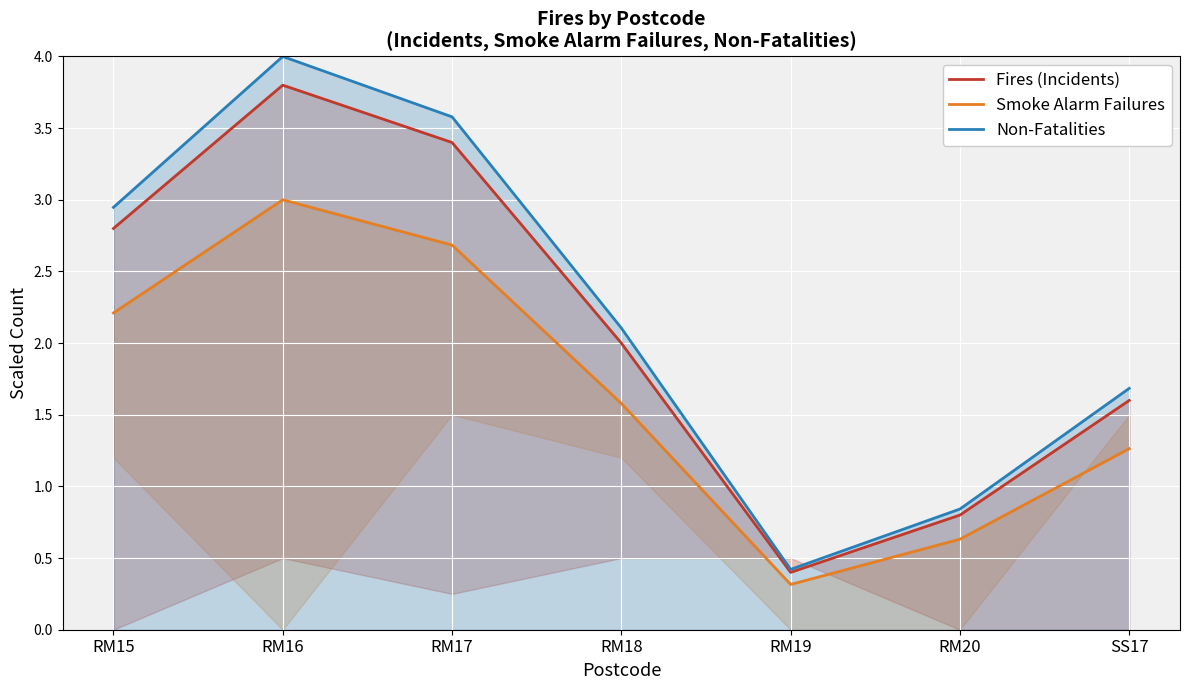

Is the value of Non-Fatalities at SS17 greater than the value of Smoke Alarm Failures at RM18?

Yes